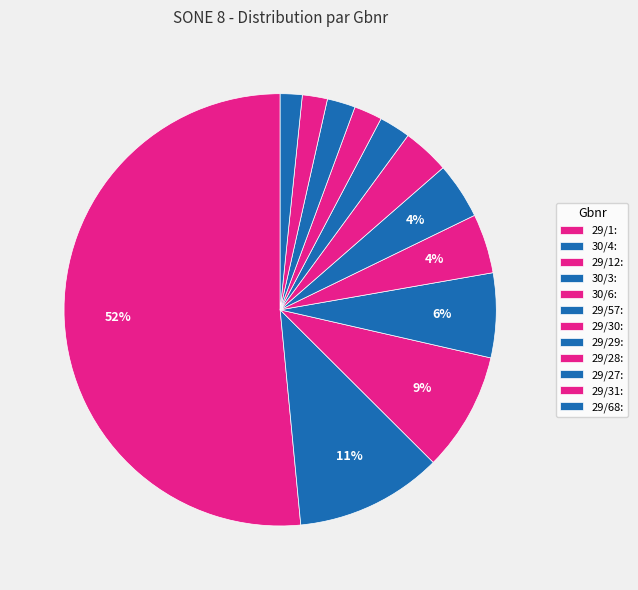

How many segments does this pie chart have?

12